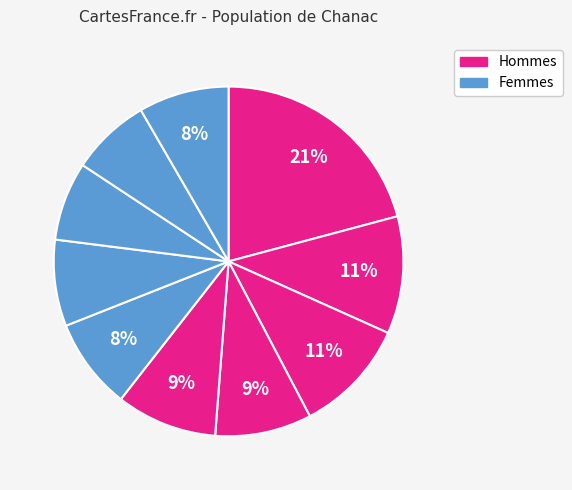

How many slices are in this pie chart?

10